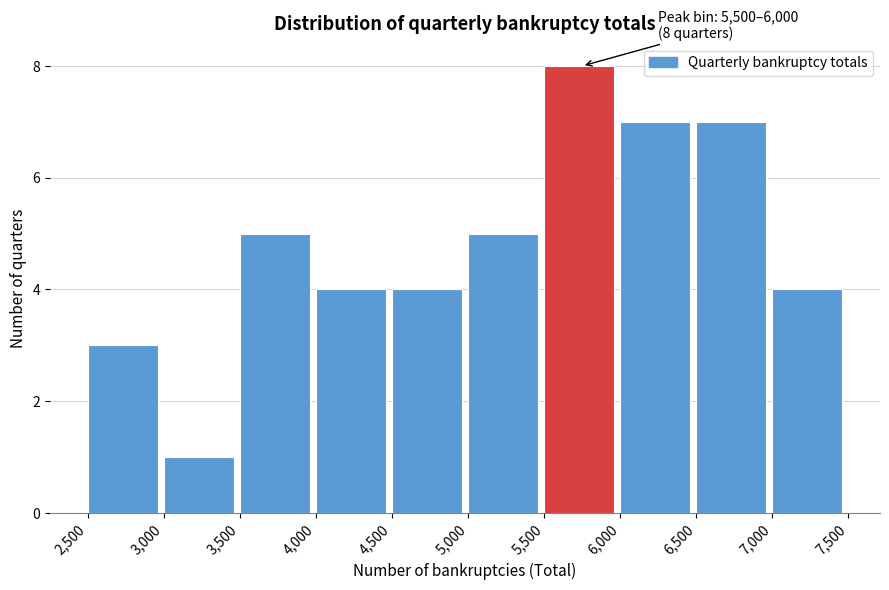

Which range on the x-axis has the tallest bar?

5,500 to 6,000